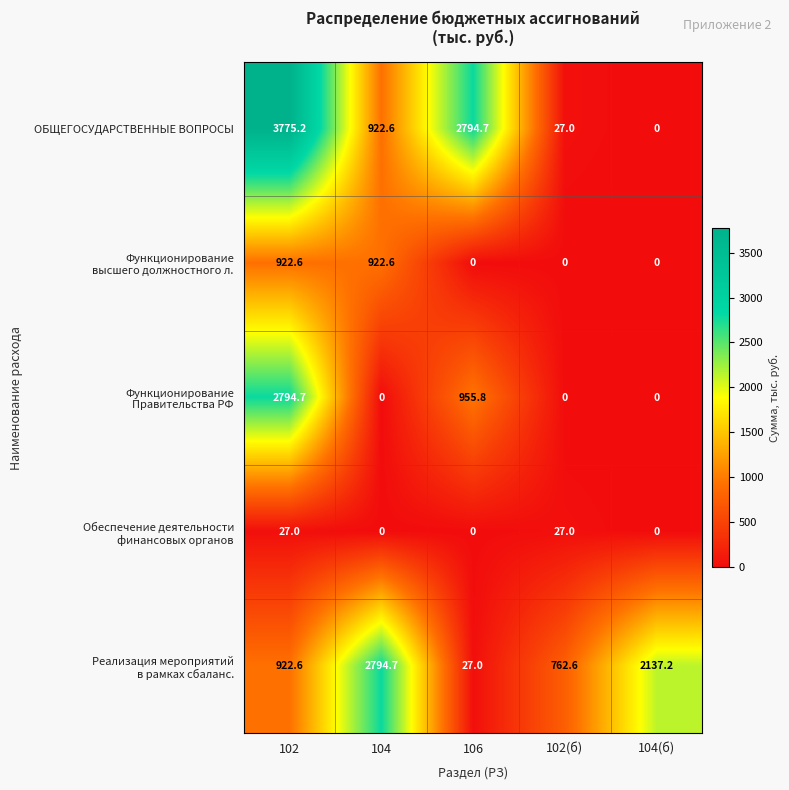

At how many categories does at least one series exceed 601?

5